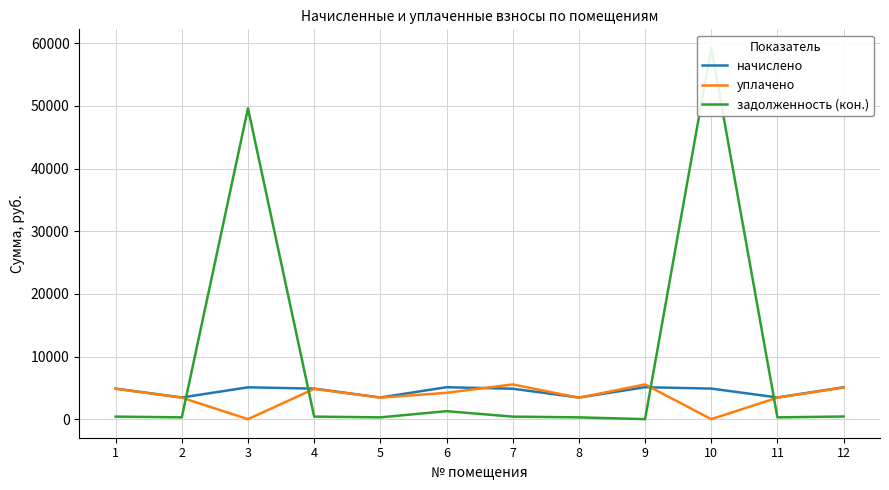

Which series has the widest spread of values?

задолженность (кон.)